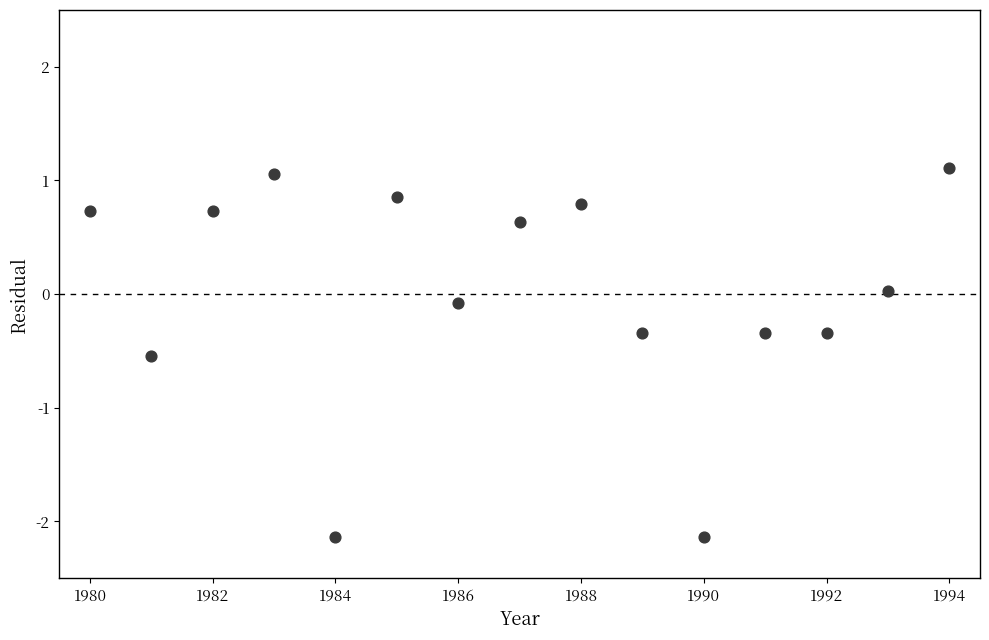

What is the range of Y values (max minus min)?

3.3